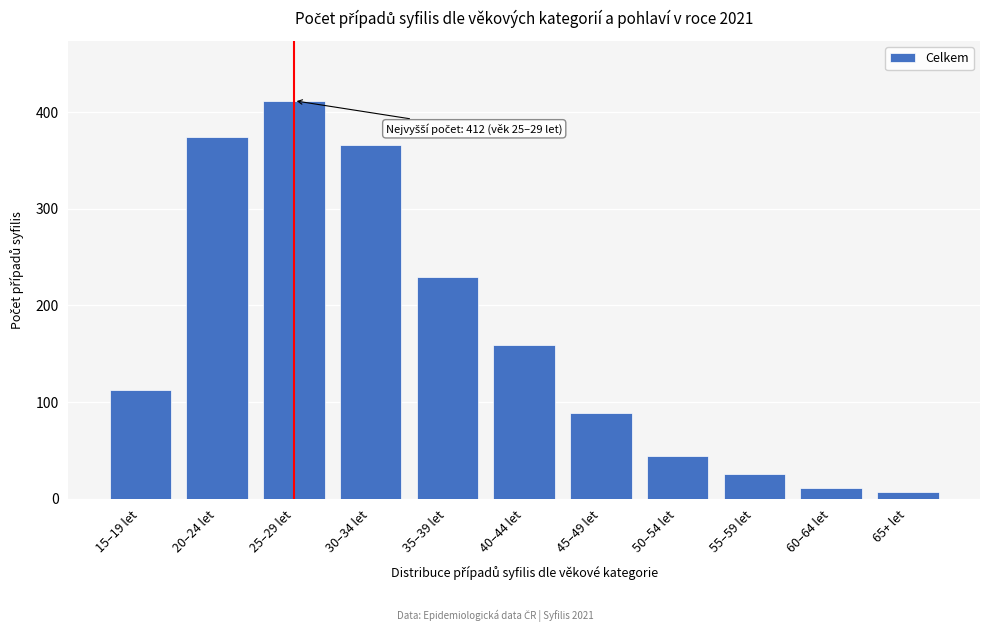

Reading left to right, transcribe all the data shown in this chart.

112	374	412	366	229	159	89	44	25	11	7